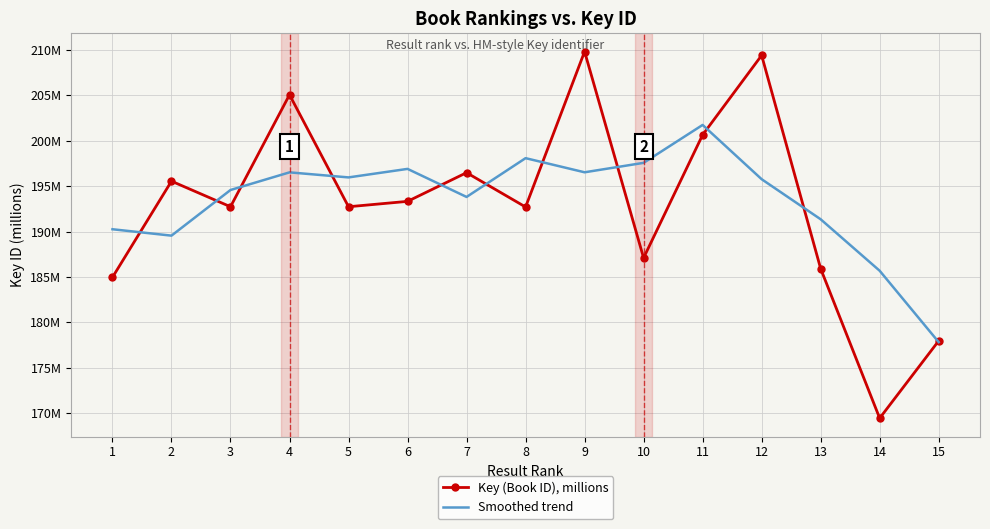

What are all the series names shown in the legend?

Key (Book ID), millions, Smoothed trend